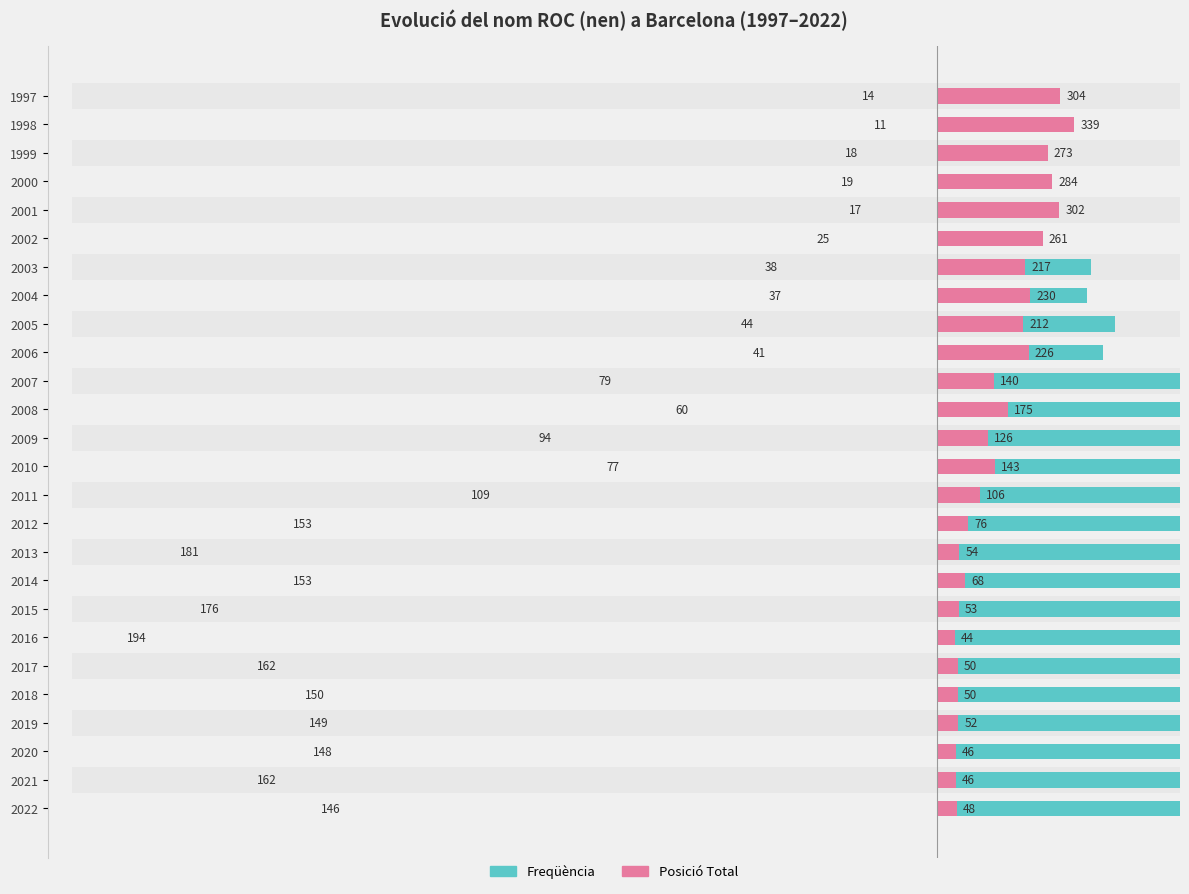

What is the greatest value displayed?

194.0